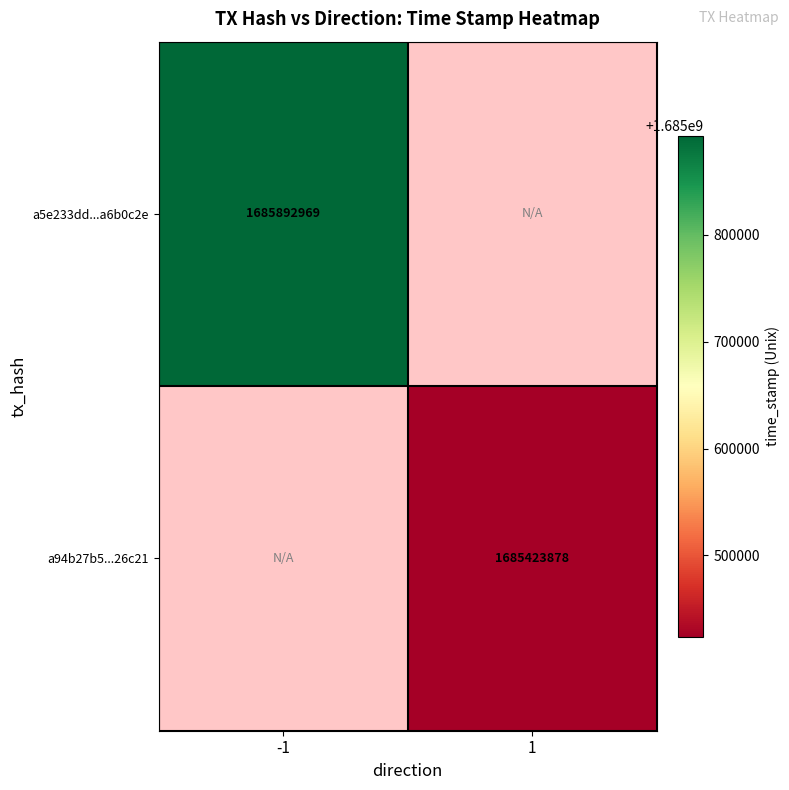

True or false: a5e233dd...a6b0c2e has a value of 1685892969 at -1.

True